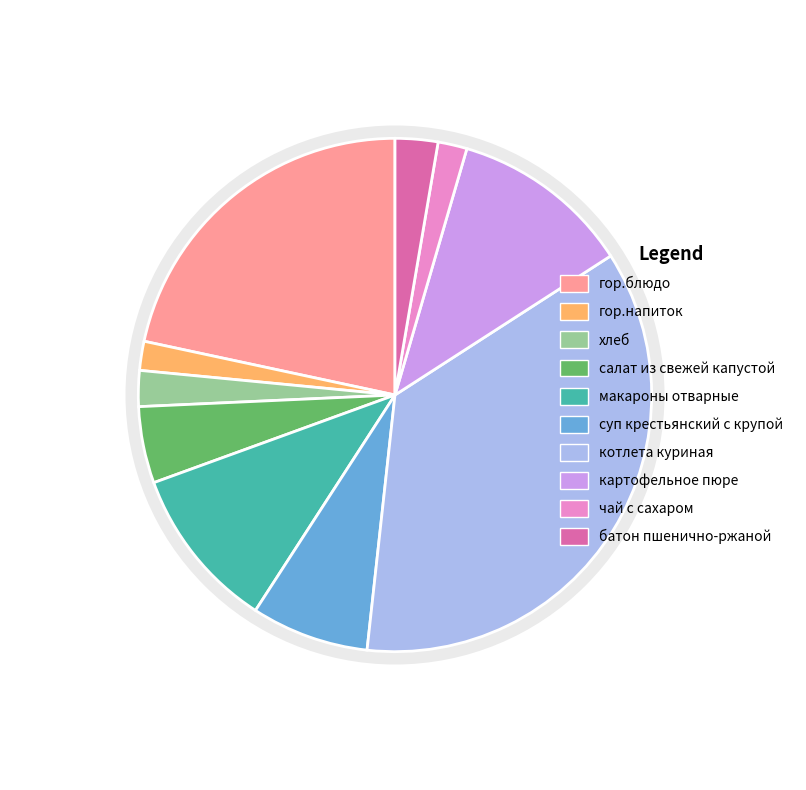

Is суп крестьянский с крупой the majority of the pie?

No